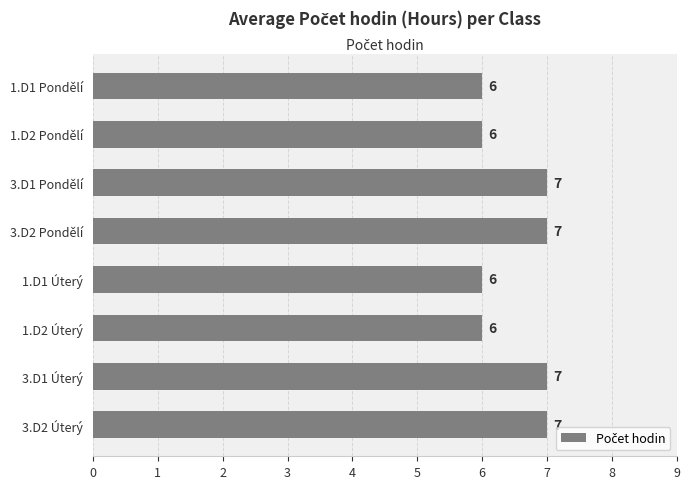

What is the change in value from 1.D1 Pondělí to 3.D1 Pondělí?

+1